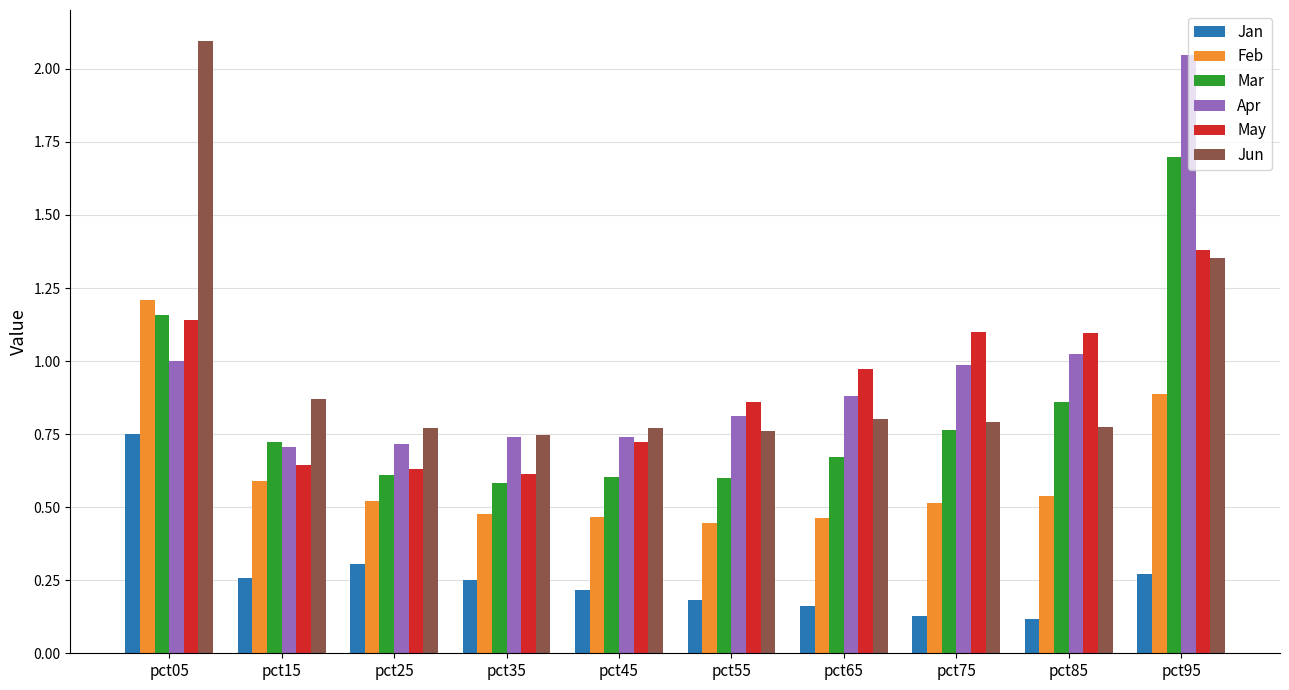

The value of Mar at pct65 is 0.9. True or false?

False